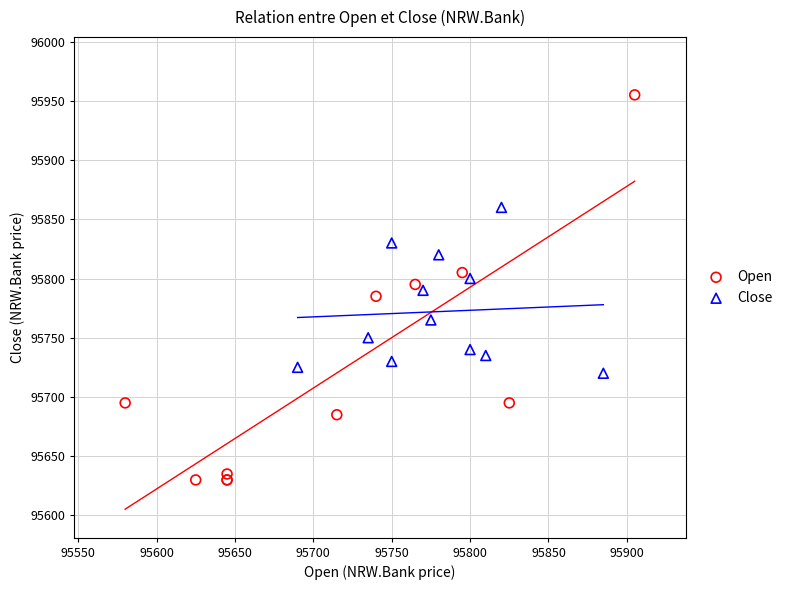

Which series contains the lowest Y value?

Open